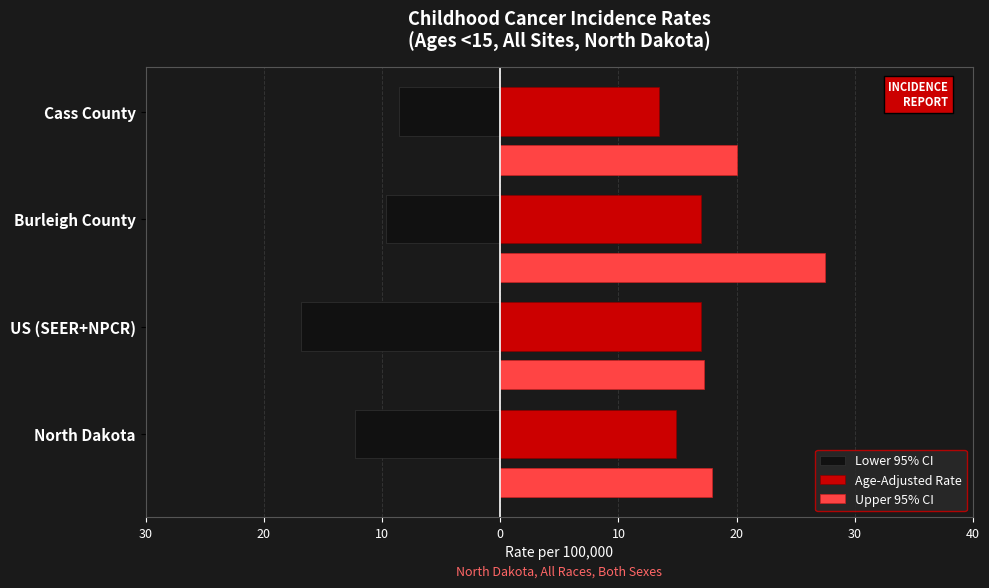

What is the value of the Age-Adjusted Rate bar at the 1st from the left?

14.9